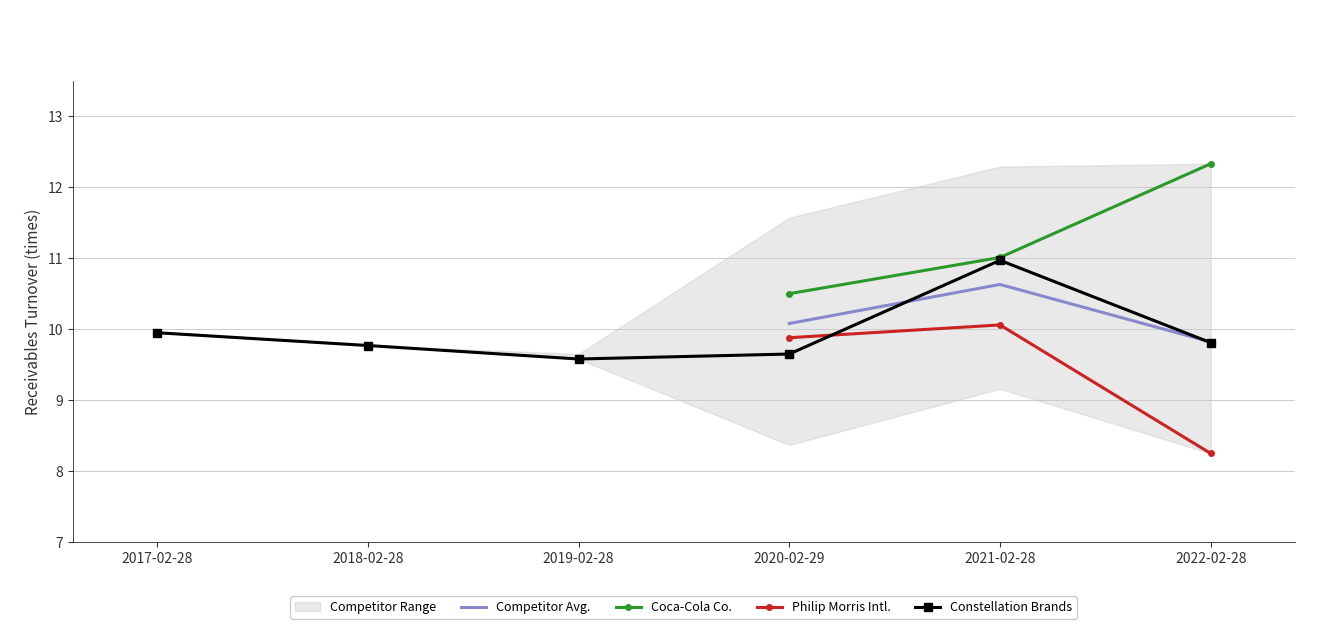

What is the label of the 2nd point from the right?

2021-02-28